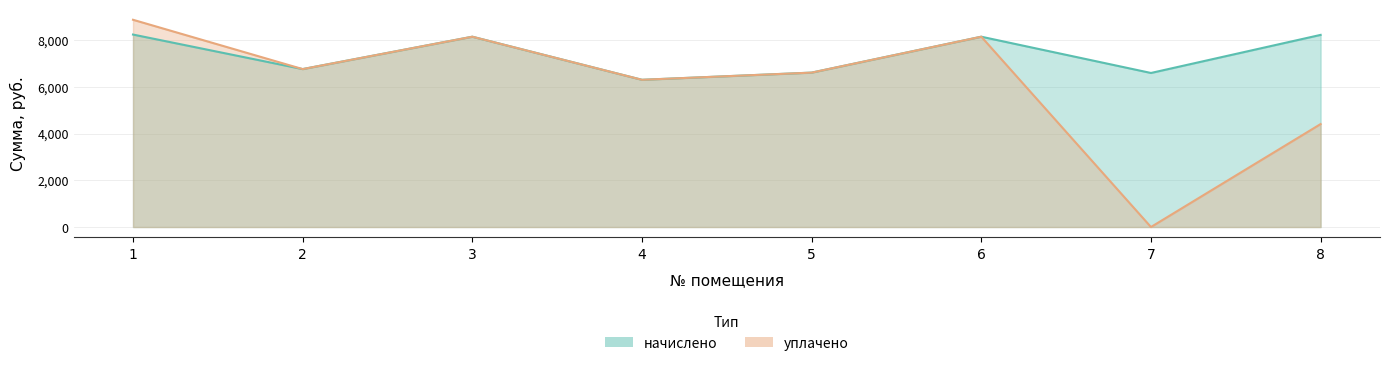

Where is уплачено nearest to the value 4432?

8